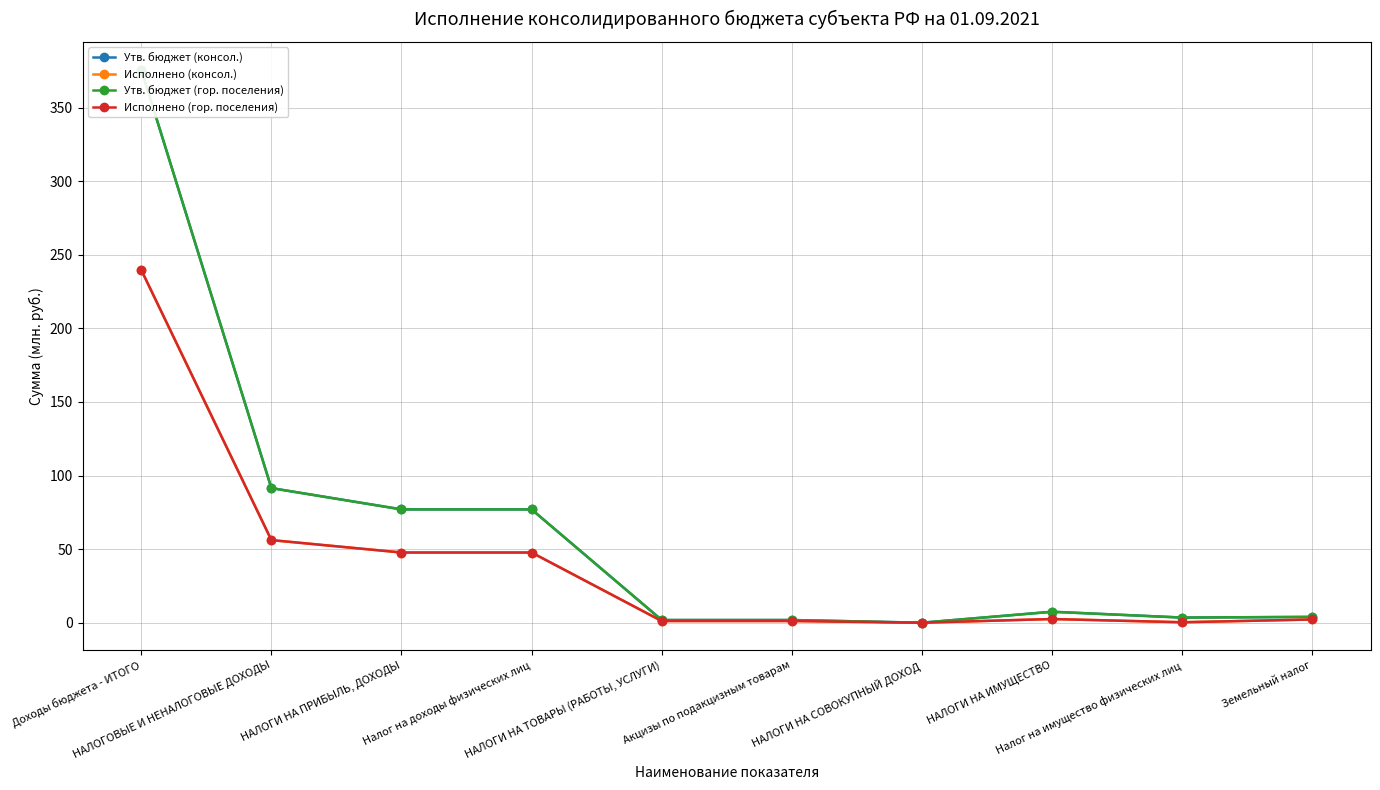

Reading left to right, transcribe all the data shown in this chart.

Утв. бюджет (консол.): Доходы бюджета - ИТОГО=375.8	НАЛОГОВЫЕ И НЕНАЛОГОВЫЕ ДОХОДЫ=91.5	НАЛОГИ НА ПРИБЫЛЬ, ДОХОДЫ=77.0	Налог на доходы физических лиц=77.0	НАЛОГИ НА ТОВАРЫ (РАБОТЫ, УСЛУГИ)=1.8	Акцизы по подакцизным товарам=1.8	НАЛОГИ НА СОВОКУПНЫЙ ДОХОД=0.0	НАЛОГИ НА ИМУЩЕСТВО=7.5	Налог на имущество физических лиц=3.5	Земельный налог=4.0
Исполнено (консол.): Доходы бюджета - ИТОГО=239.7	НАЛОГОВЫЕ И НЕНАЛОГОВЫЕ ДОХОДЫ=56.1	НАЛОГИ НА ПРИБЫЛЬ, ДОХОДЫ=47.7	Налог на доходы физических лиц=47.7	НАЛОГИ НА ТОВАРЫ (РАБОТЫ, УСЛУГИ)=1.2	Акцизы по подакцизным товарам=1.2	НАЛОГИ НА СОВОКУПНЫЙ ДОХОД=0.0	НАЛОГИ НА ИМУЩЕСТВО=2.5	Налог на имущество физических лиц=0.3	Земельный налог=2.2
Утв. бюджет (гор. поселения): Доходы бюджета - ИТОГО=375.8	НАЛОГОВЫЕ И НЕНАЛОГОВЫЕ ДОХОДЫ=91.5	НАЛОГИ НА ПРИБЫЛЬ, ДОХОДЫ=77.0	Налог на доходы физических лиц=77.0	НАЛОГИ НА ТОВАРЫ (РАБОТЫ, УСЛУГИ)=1.8	Акцизы по подакцизным товарам=1.8	НАЛОГИ НА СОВОКУПНЫЙ ДОХОД=0.0	НАЛОГИ НА ИМУЩЕСТВО=7.5	Налог на имущество физических лиц=3.5	Земельный налог=4.0
Исполнено (гор. поселения): Доходы бюджета - ИТОГО=239.7	НАЛОГОВЫЕ И НЕНАЛОГОВЫЕ ДОХОДЫ=56.1	НАЛОГИ НА ПРИБЫЛЬ, ДОХОДЫ=47.7	Налог на доходы физических лиц=47.7	НАЛОГИ НА ТОВАРЫ (РАБОТЫ, УСЛУГИ)=1.2	Акцизы по подакцизным товарам=1.2	НАЛОГИ НА СОВОКУПНЫЙ ДОХОД=0.0	НАЛОГИ НА ИМУЩЕСТВО=2.5	Налог на имущество физических лиц=0.3	Земельный налог=2.2